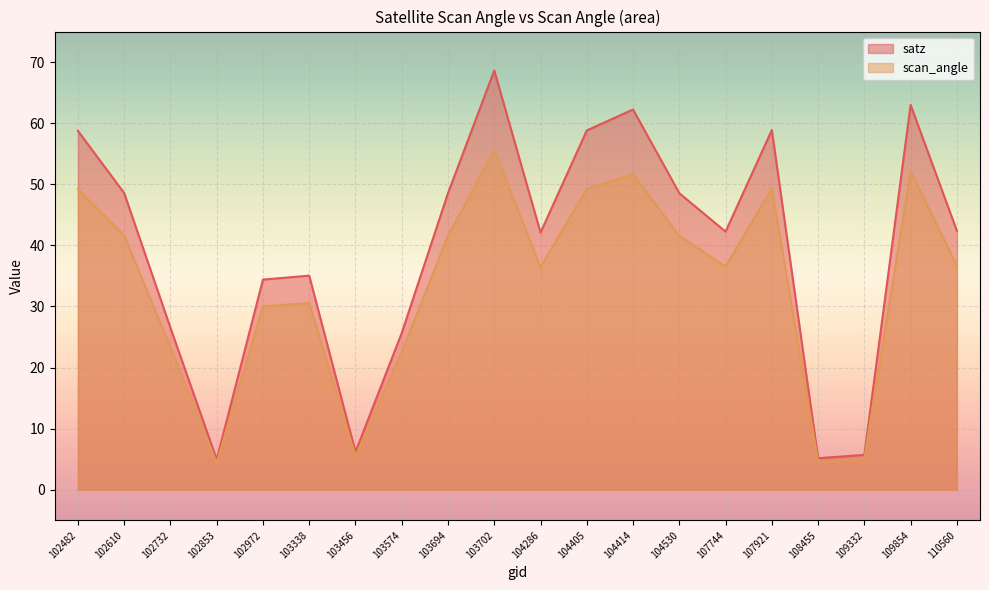

Reading right to left, what are all the values shown in this chart?

satz: 42.4	63.0	5.7	5.2	58.9	42.2	48.5	62.2	58.8	42.1	68.6	48.5	25.7	6.2	35.0	34.4	5.0	26.5	48.6	58.8
scan_angle: 36.7	52.1	5.1	4.6	49.3	36.5	41.6	51.6	49.2	36.4	55.6	41.6	22.6	5.5	30.6	30.0	4.4	23.3	41.6	49.2